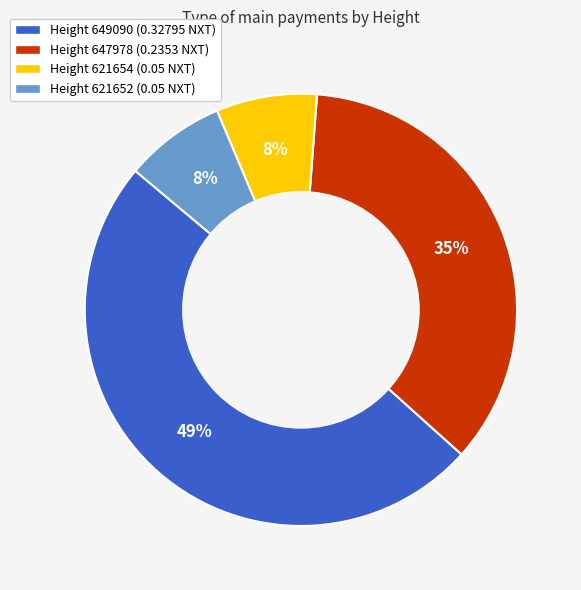

Is there any slice that represents more than half of the pie?

No